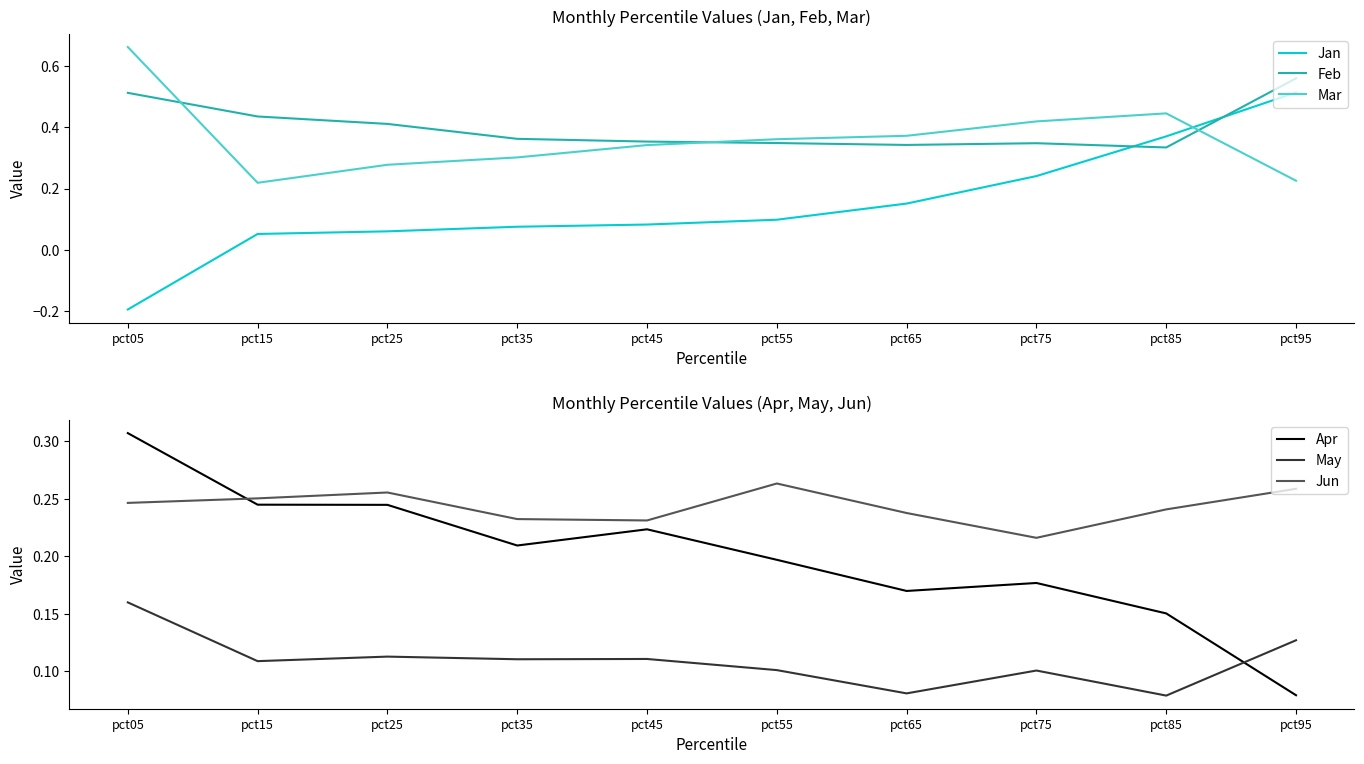

The Jan series shows 0.0 at pct35. True or false?

False